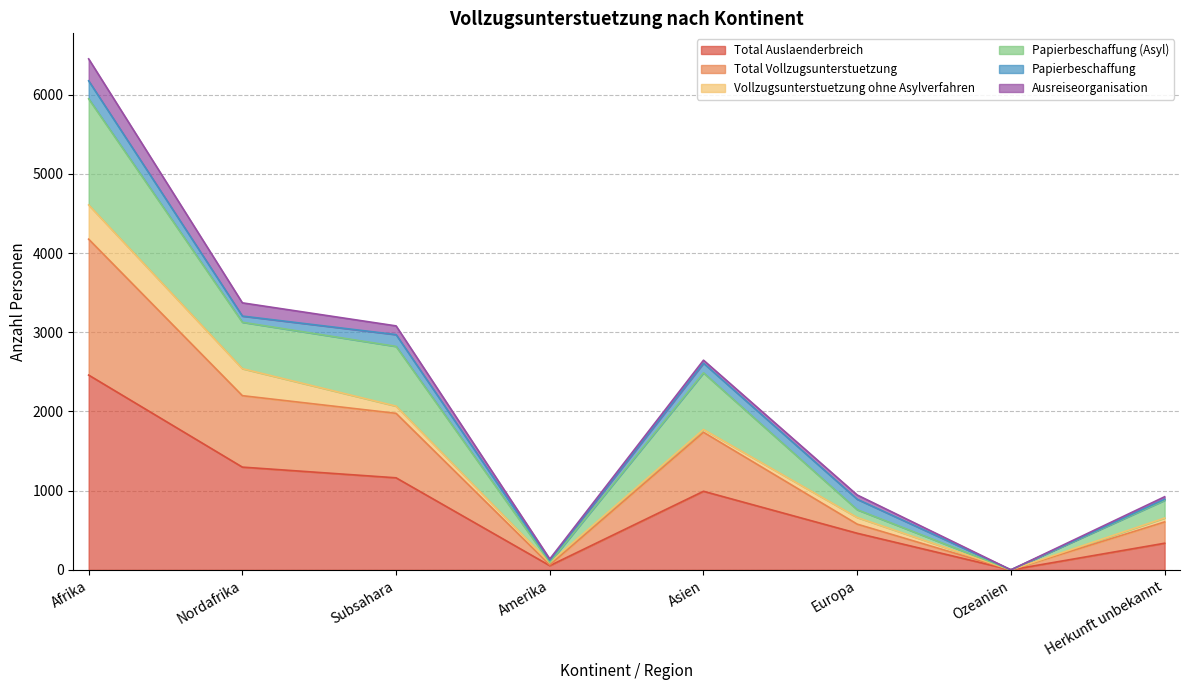

What is the greatest value displayed?

6174